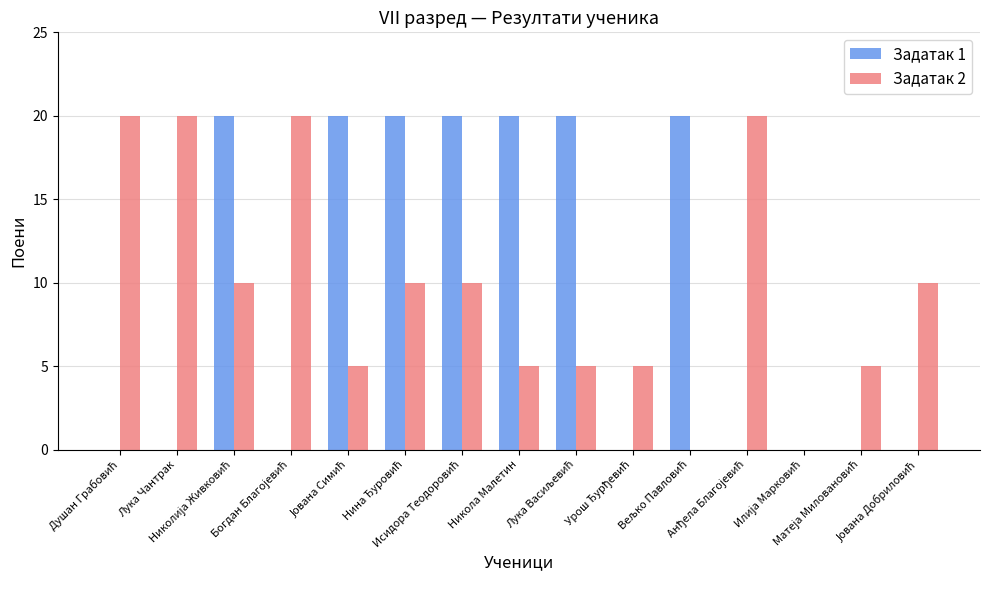

What is the maximum value shown in the chart?

20